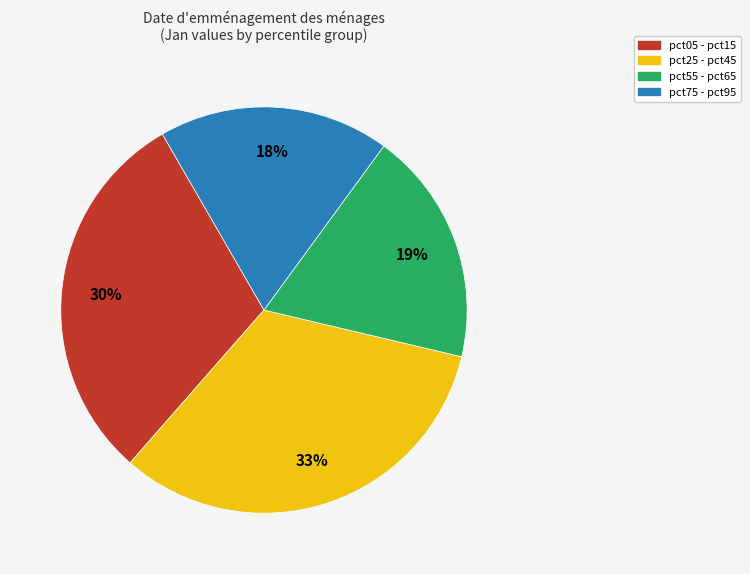

Which slice is the largest?

pct25 - pct45